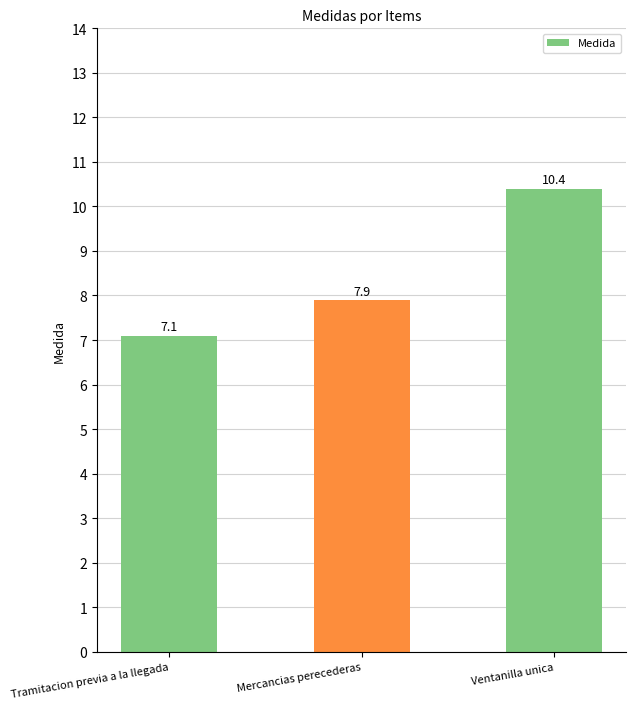

What is the change in value from Tramitacion previa a la llegada to Mercancias perecederas?

+0.8